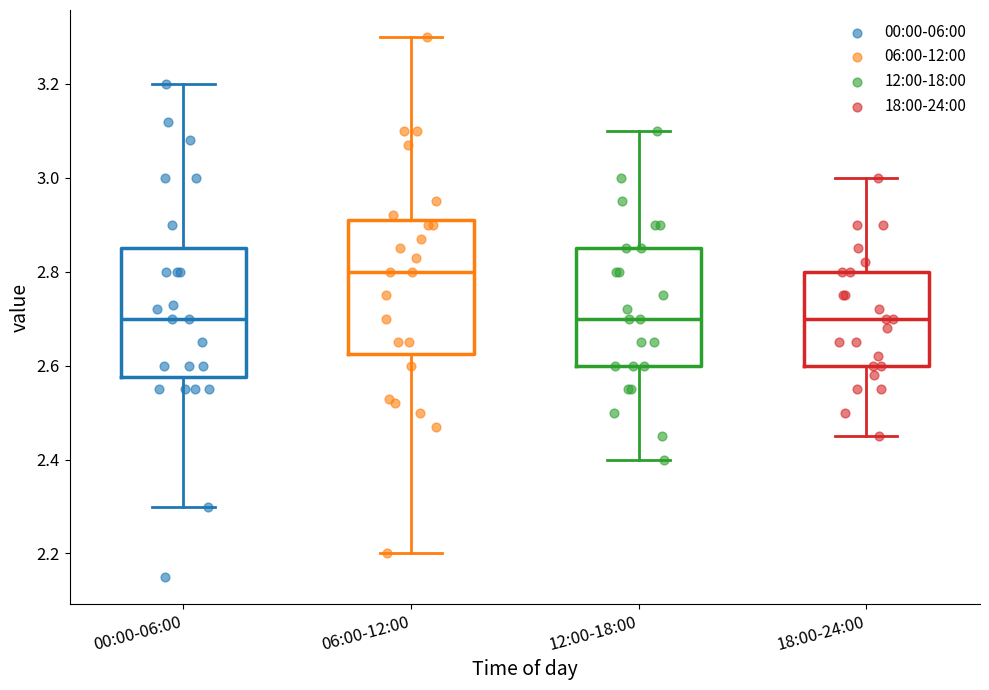

Where does the lower whisker of the box for 06:00-12:00 end on the y-axis? The values are not printed on the chart, so give them approximately, as read against the axis.

2.20